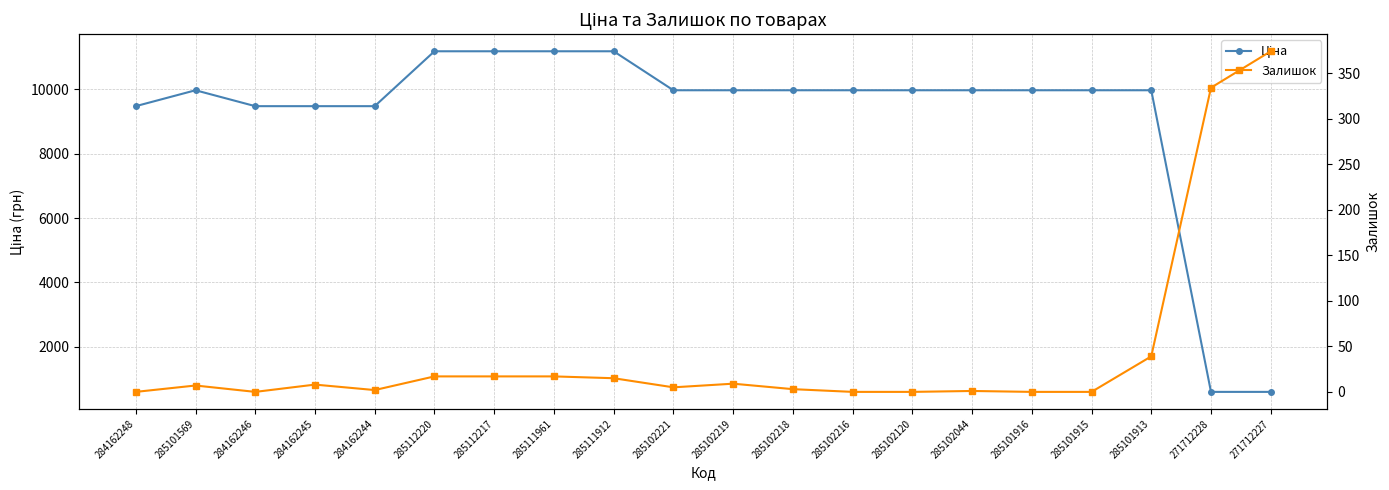

Between 285102219 and 285102218, which is larger?

285102219